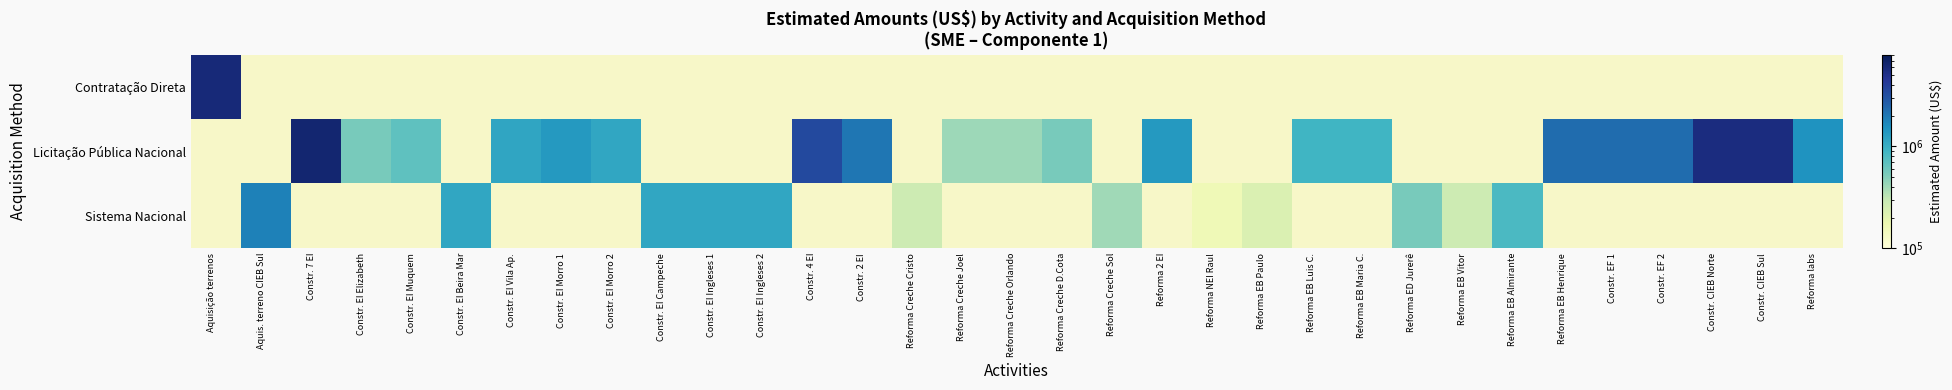

Where does the Licitação Pública Nacional series first go above 2045450?

Constr. 7 EI